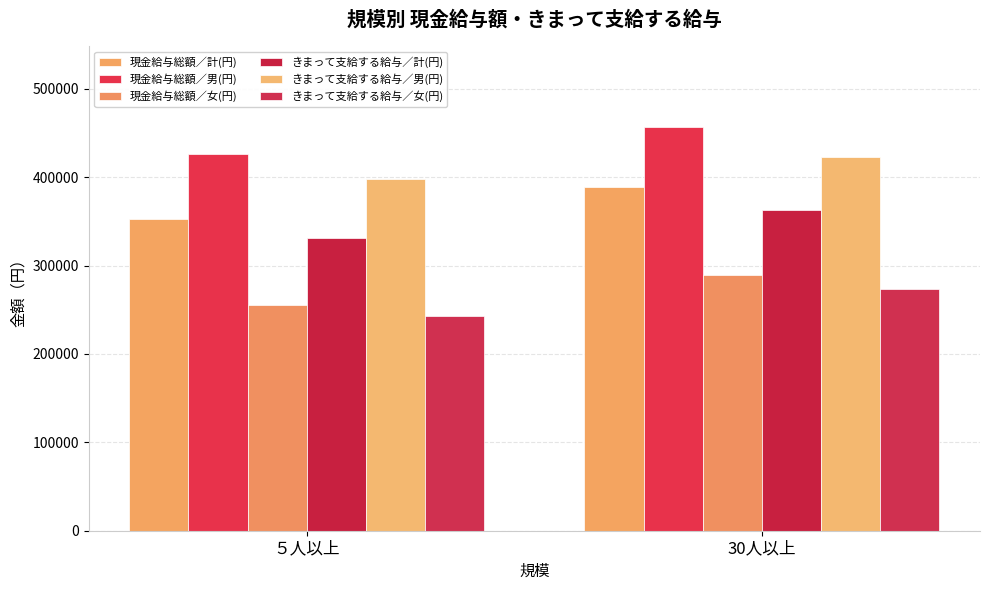

Which has a higher value, ５人以上 or 30人以上?

30人以上